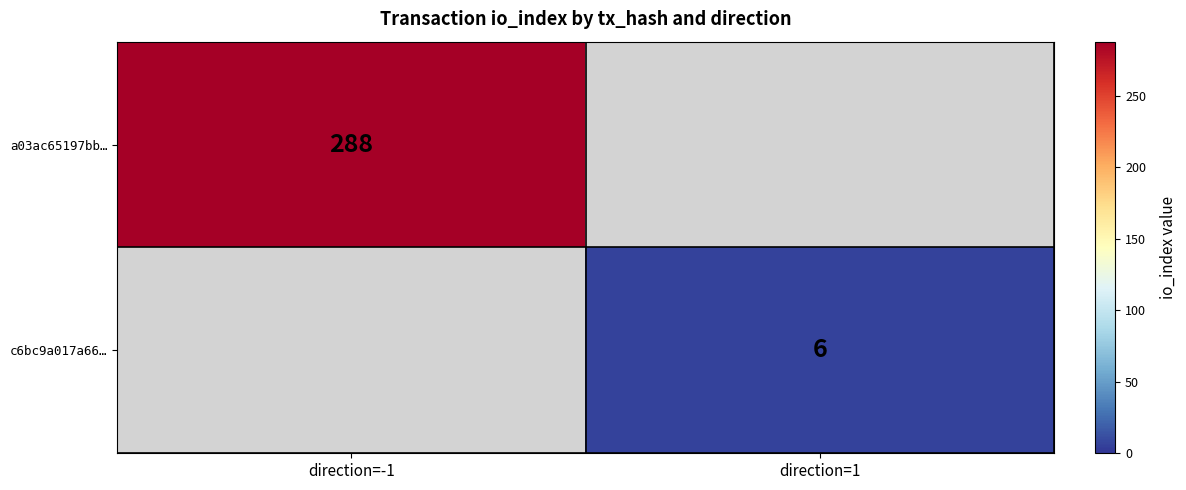

The value of a03ac65197bb… at direction=-1 is 424. True or false?

False